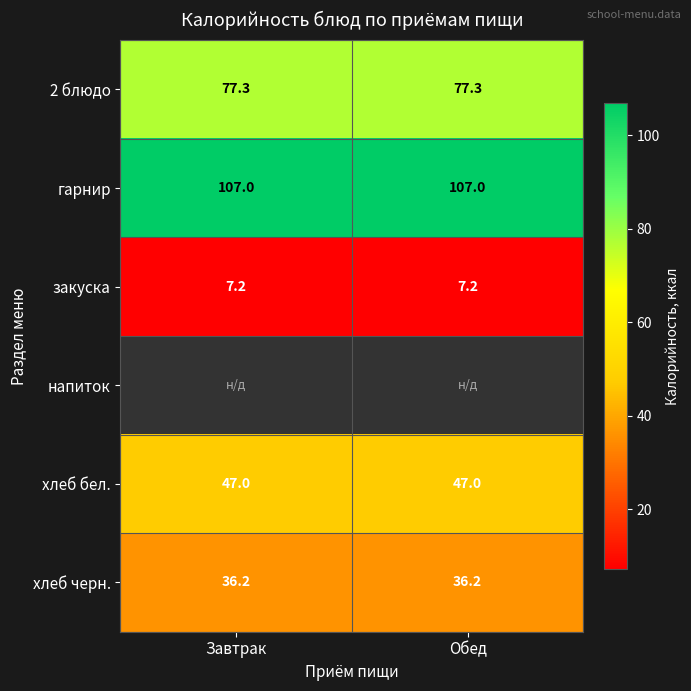

Between Завтрак and Обед, which is larger?

Завтрак